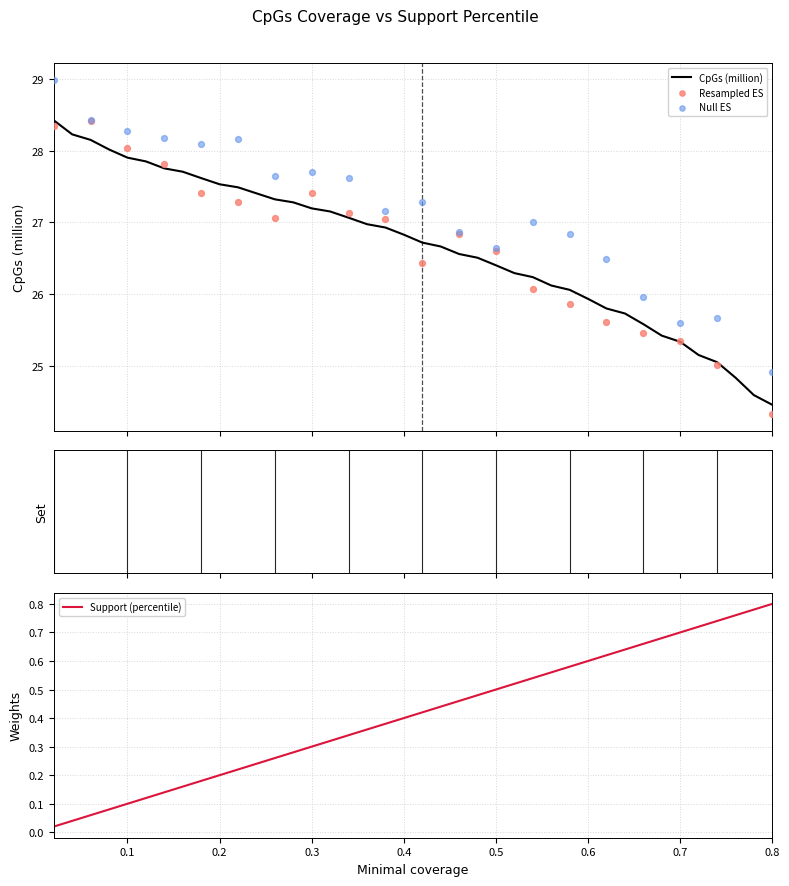

What is the highest value of the CpGs (million) series?

28.4